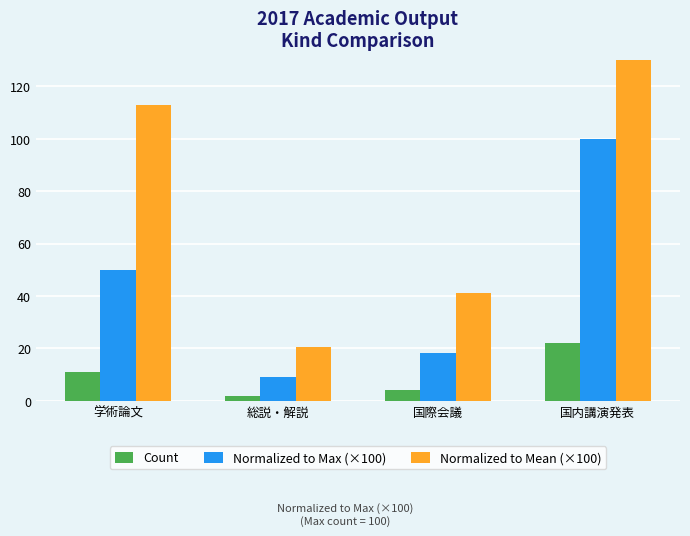

What is the average value of the Count series?

9.8